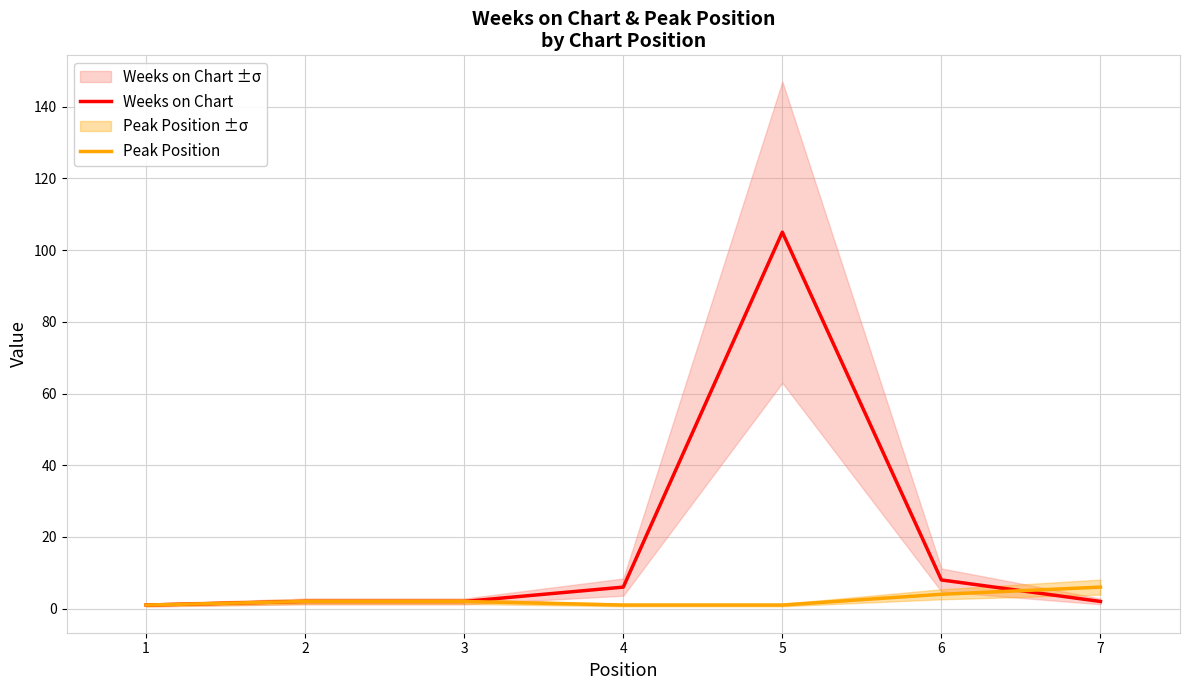

List the series in order of their peak value, lowest first.

Peak Position, Weeks on Chart